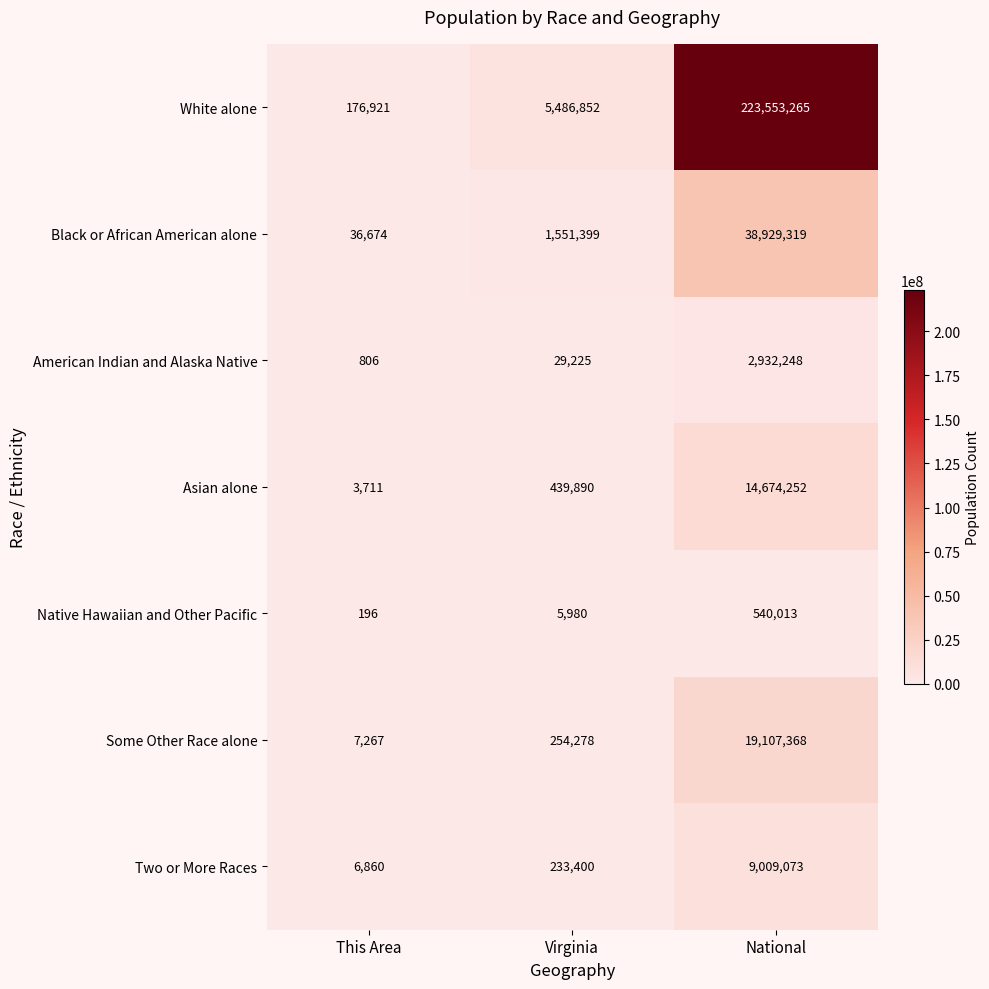

Where is White alone nearest to the value 111865093?

Virginia